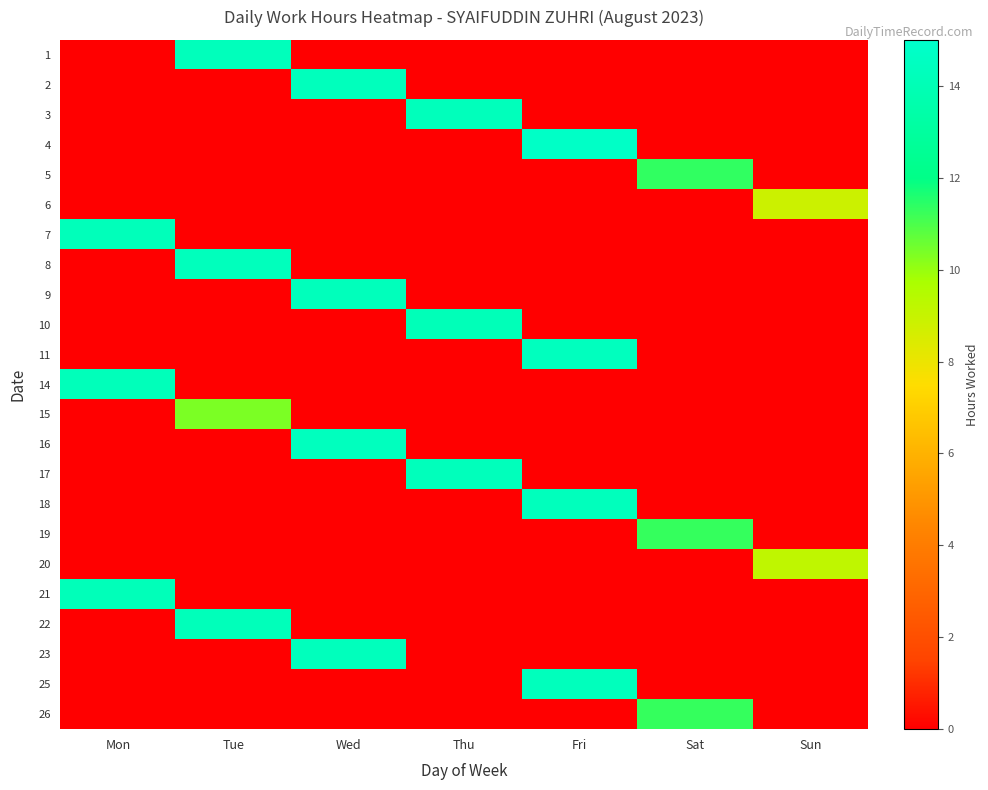

List the series in order of their peak value, highest first.

4, 11, 16, 18, 2, 8, 23, 25, 1, 9, 3, 17, 14, 7, 22, 21, 10, 5, 19, 26, 15, 20, 6